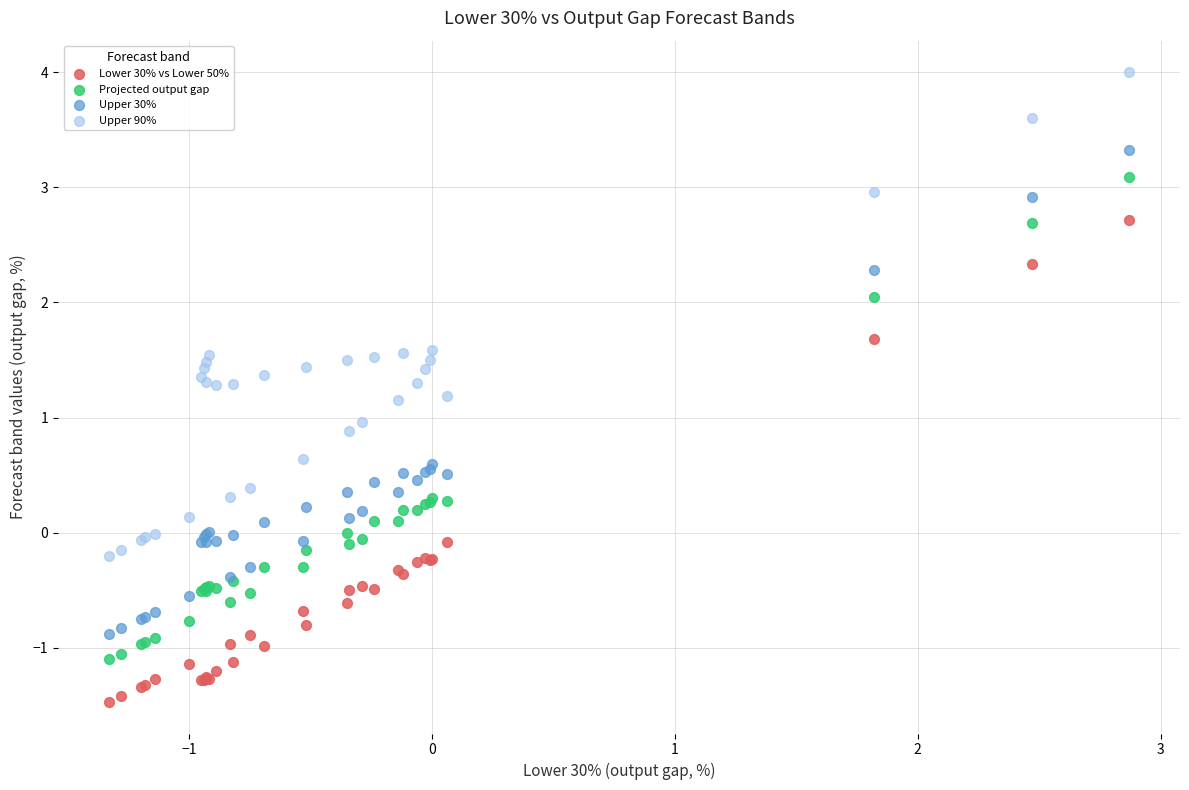

Which series reaches the minimum Y coordinate?

Lower 30% vs Lower 50%